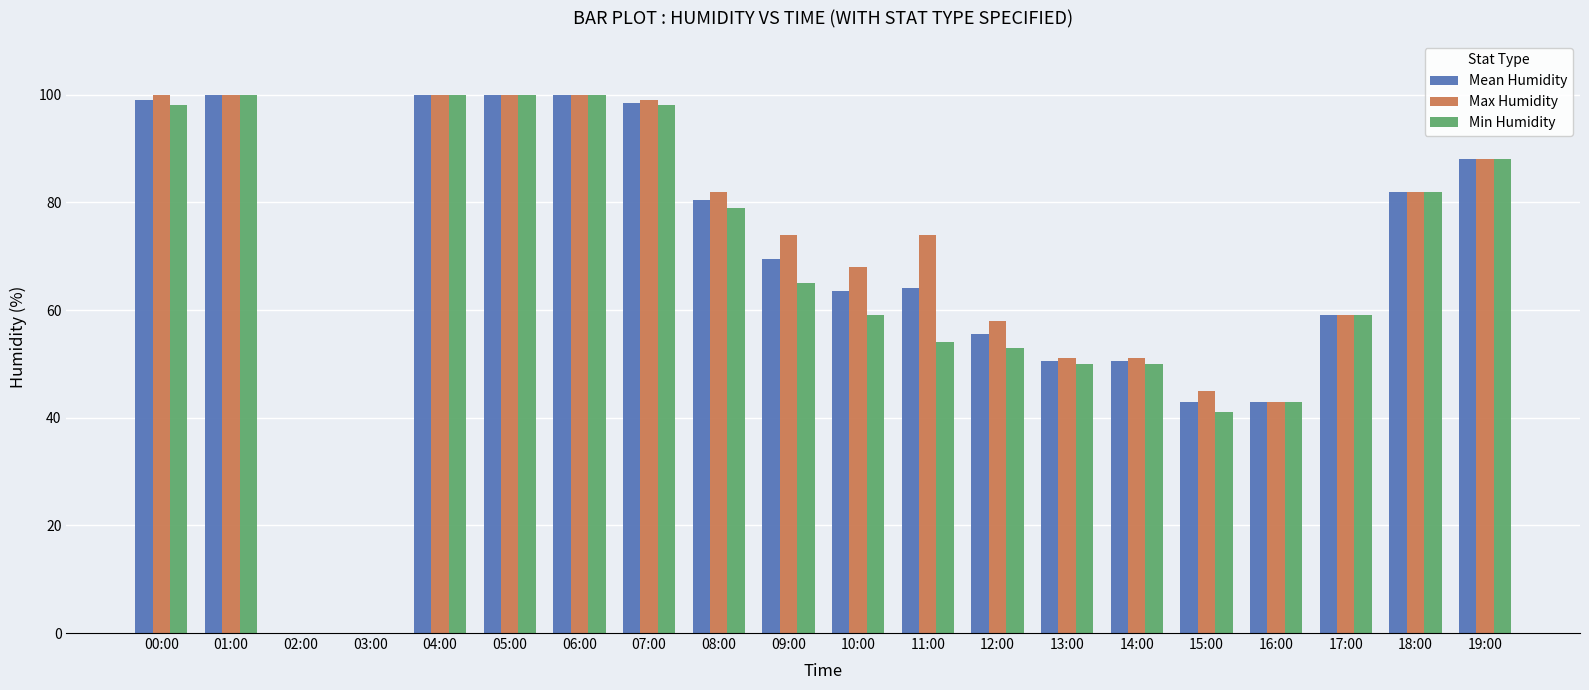

Is it true that Mean Humidity equals 72.1 at 16:00?

False